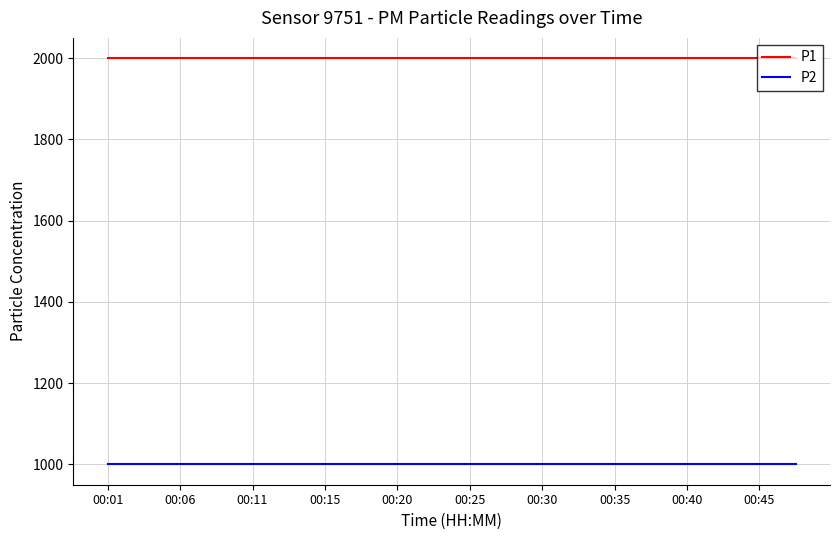

Which series has the largest total across all categories?

P1